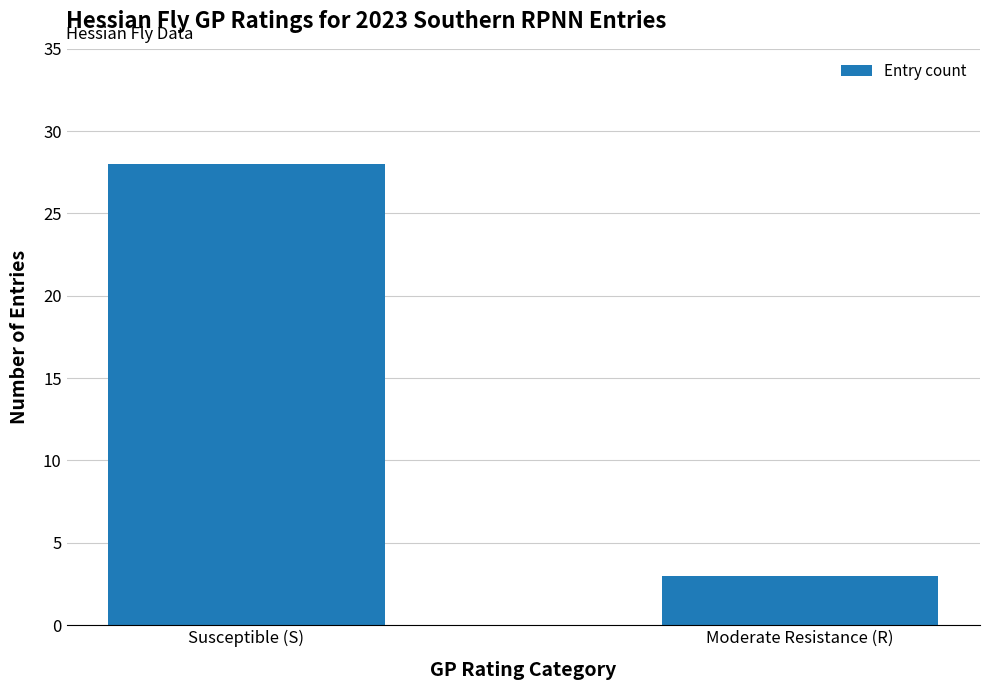

Count the number of categories in the chart.

2